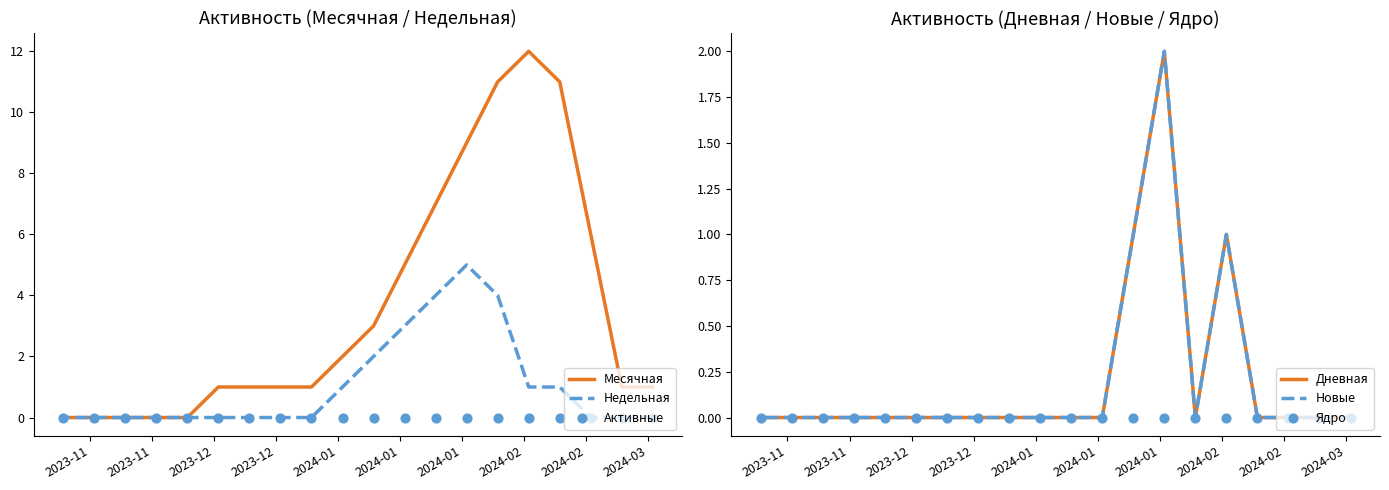

Is the value of Недельная at 18 greater than the value of Месячная at 10?

No